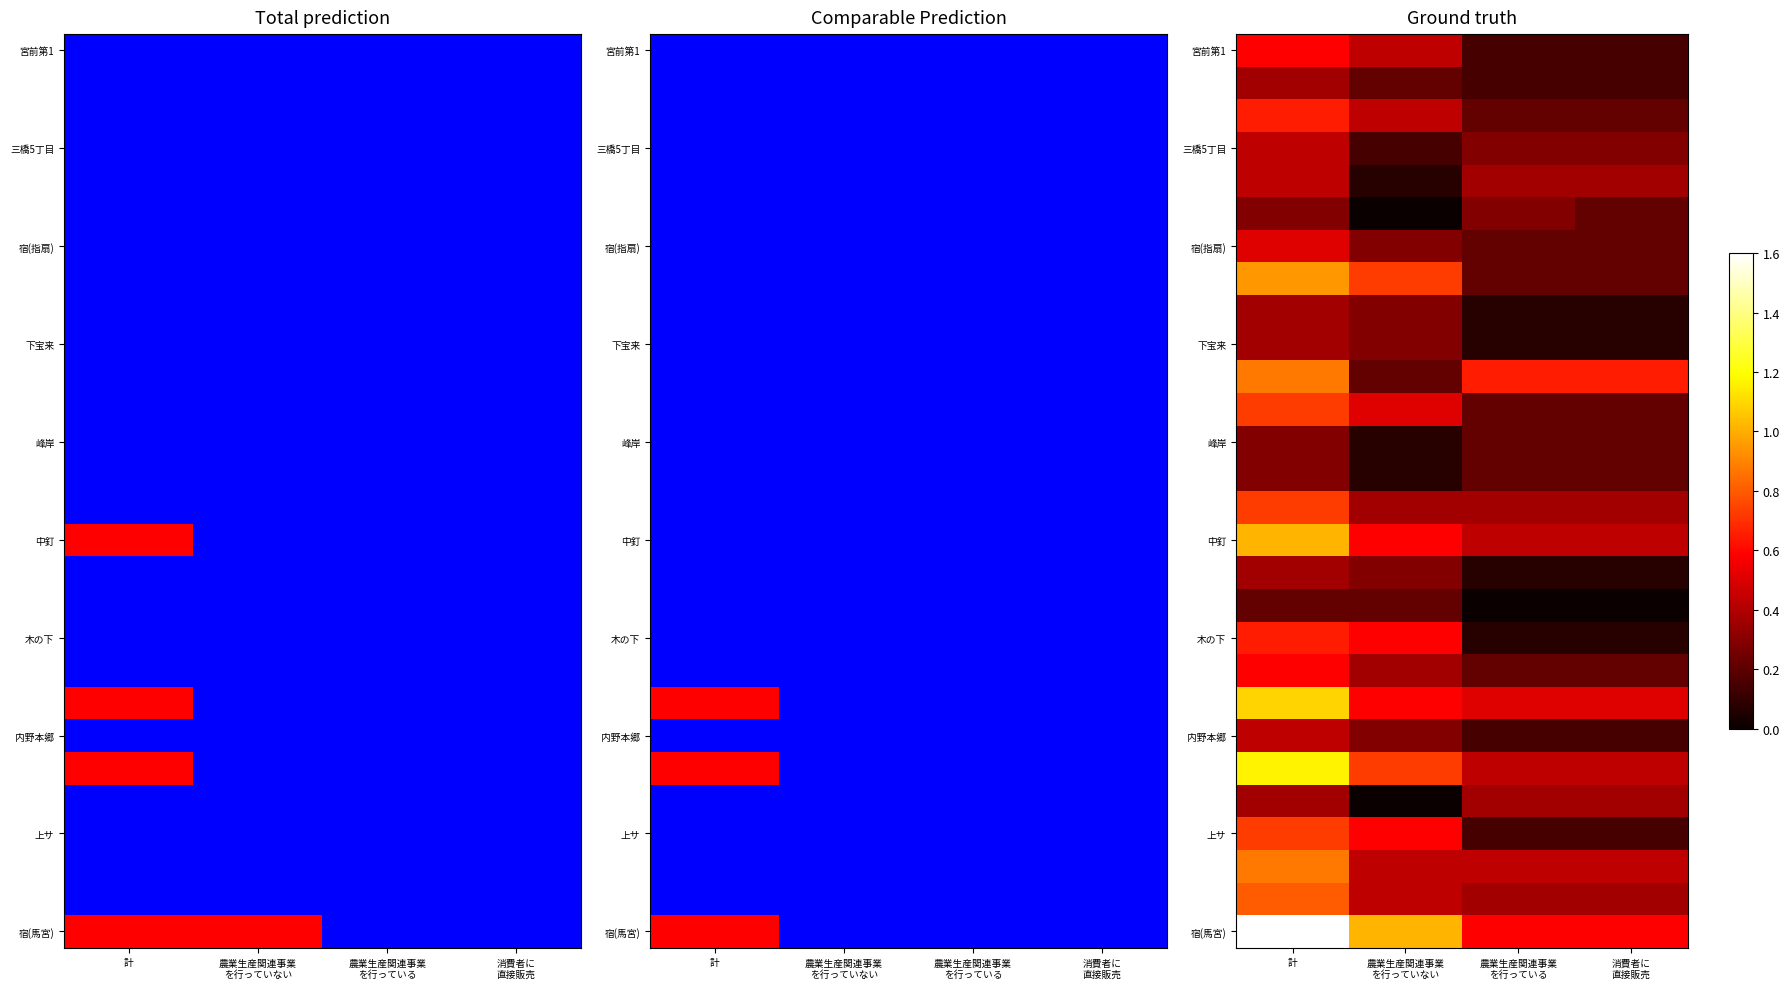

At how many categories does at least one series exceed 1?

2